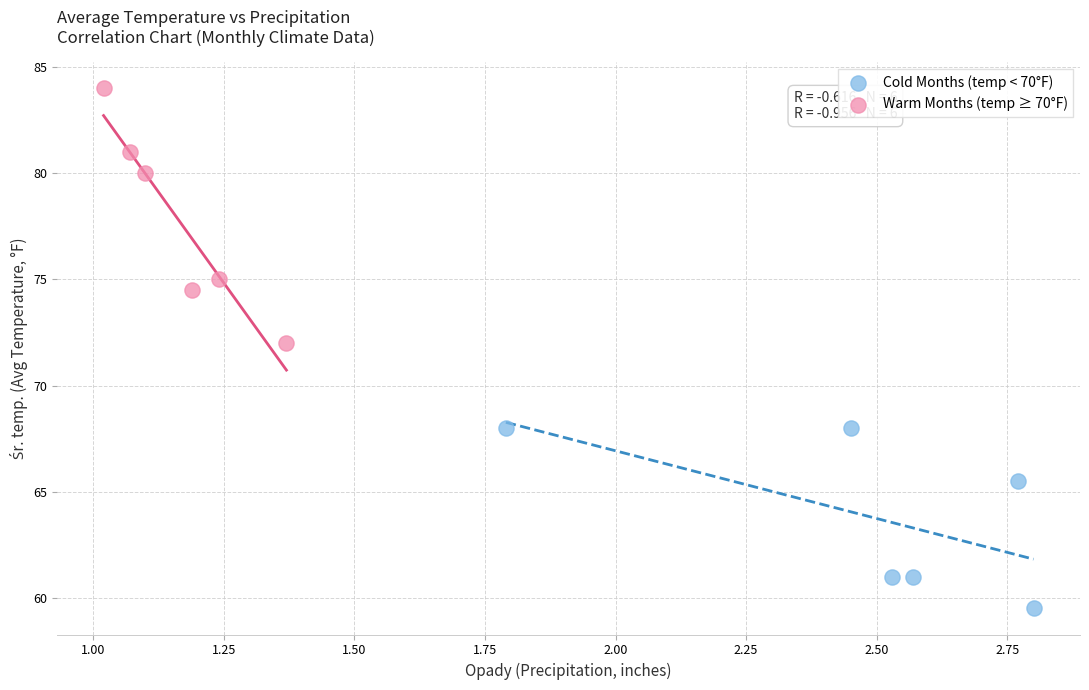

Which series reaches the maximum Y coordinate?

Warm Months (temp ≥ 70°F)